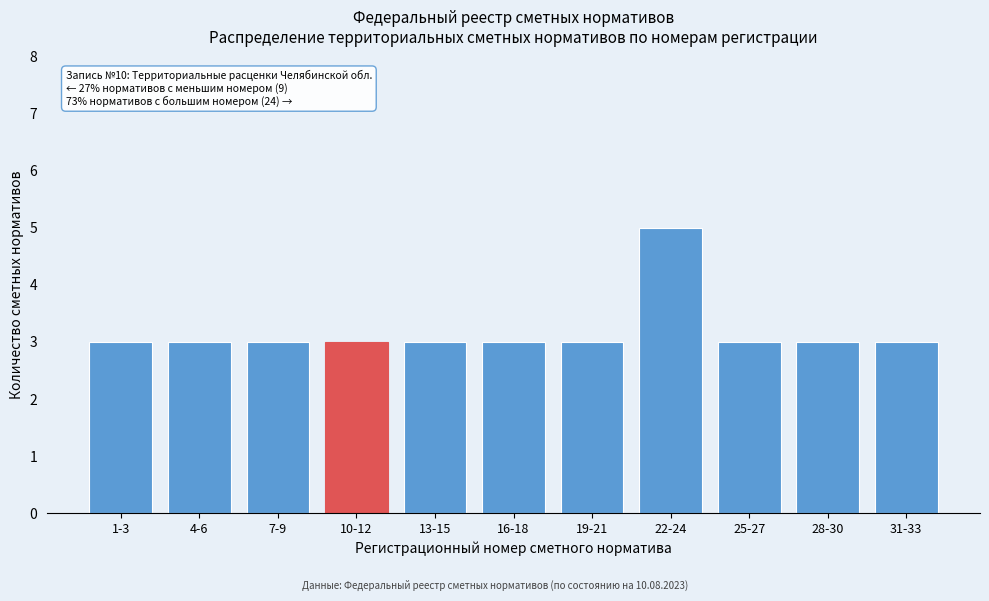

Reading left to right, what are all the values shown in this chart?

1-3=3	4-6=3	7-9=3	10-12=3	13-15=3	16-18=3	19-21=3	22-24=5	25-27=3	28-30=3	31-33=3